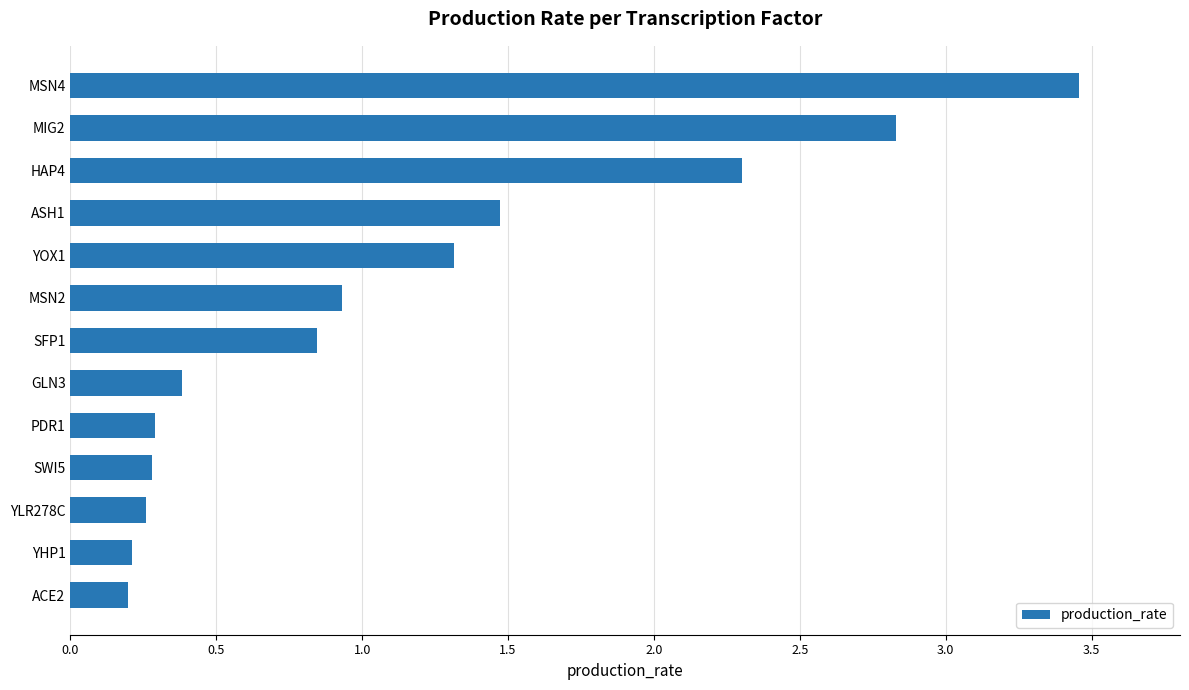

At which category does the chart reach its peak across all series?

MSN4